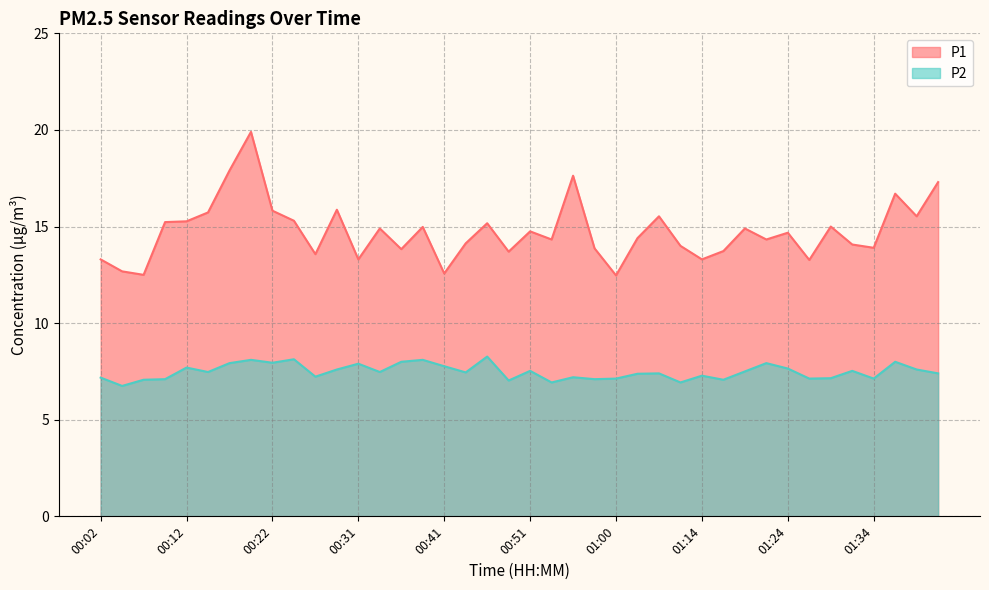

What is the label of the 13th point from the right?

01:11